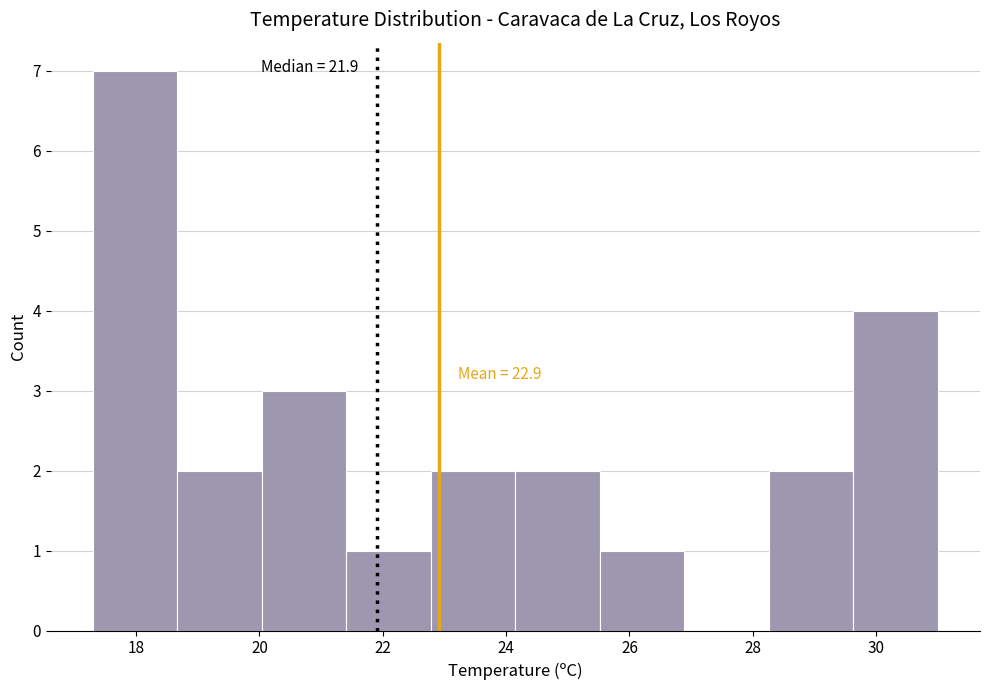

Which range on the x-axis has the tallest bar?

17.4 to 18.6